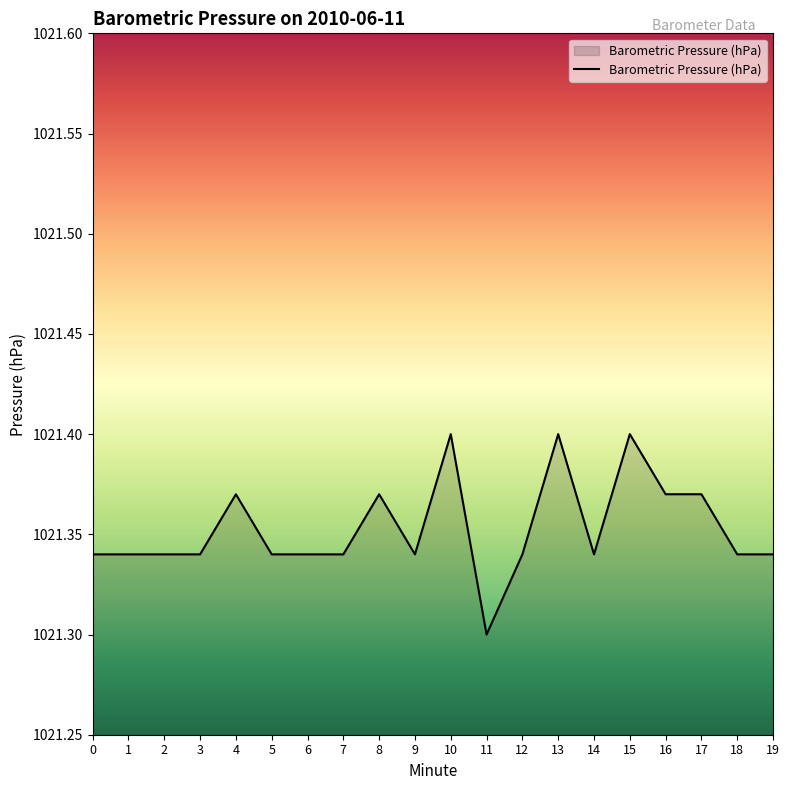

Is it true that the value at 13 is 1766.0?

False